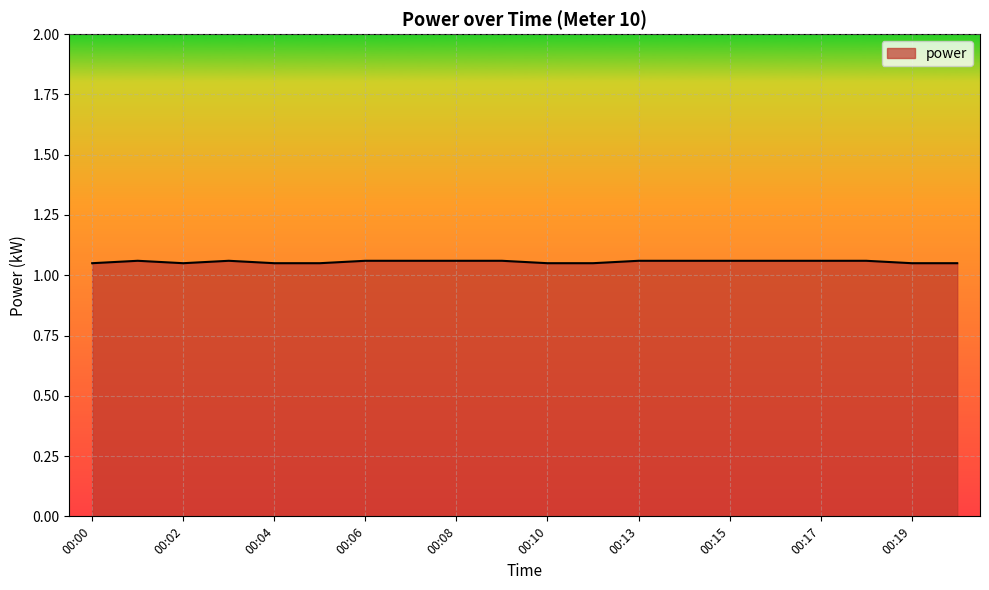

What is the value of the 9th point from the left?

1.1